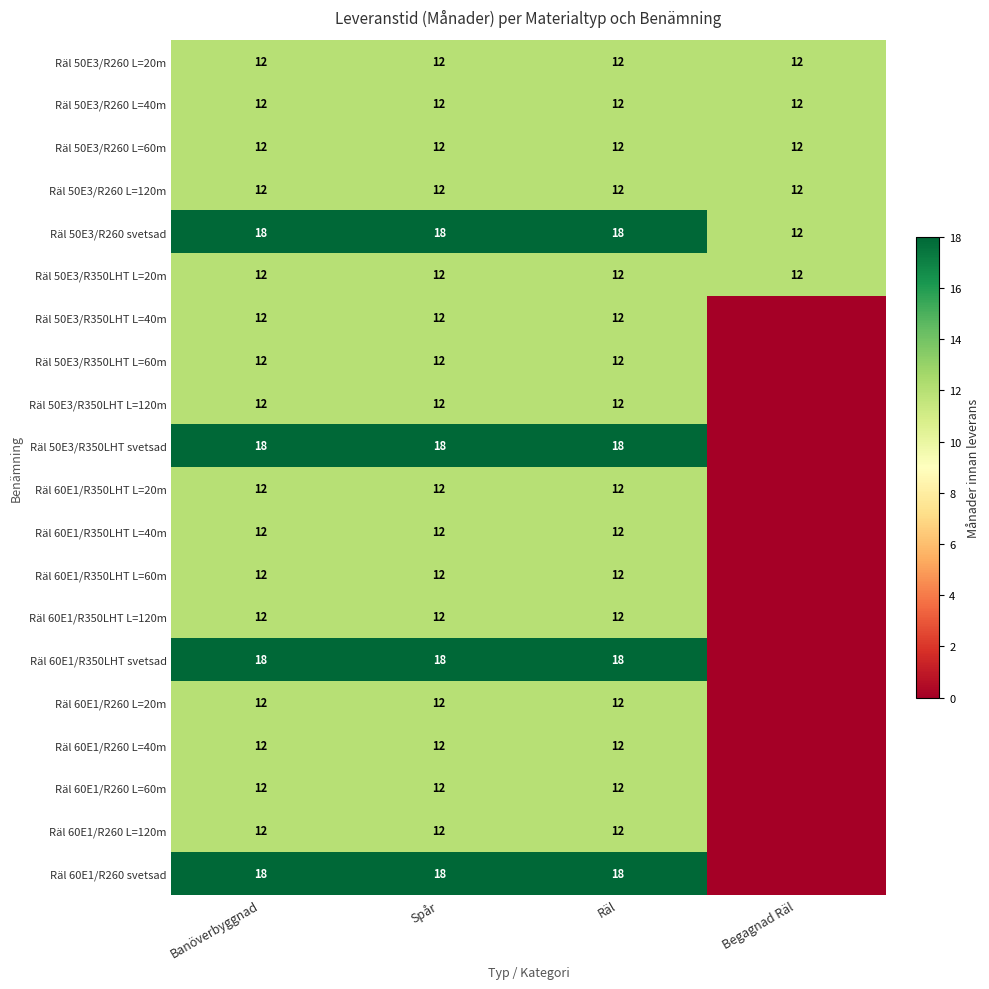

At which category is the sum across all series the highest?

Banöverbyggnad